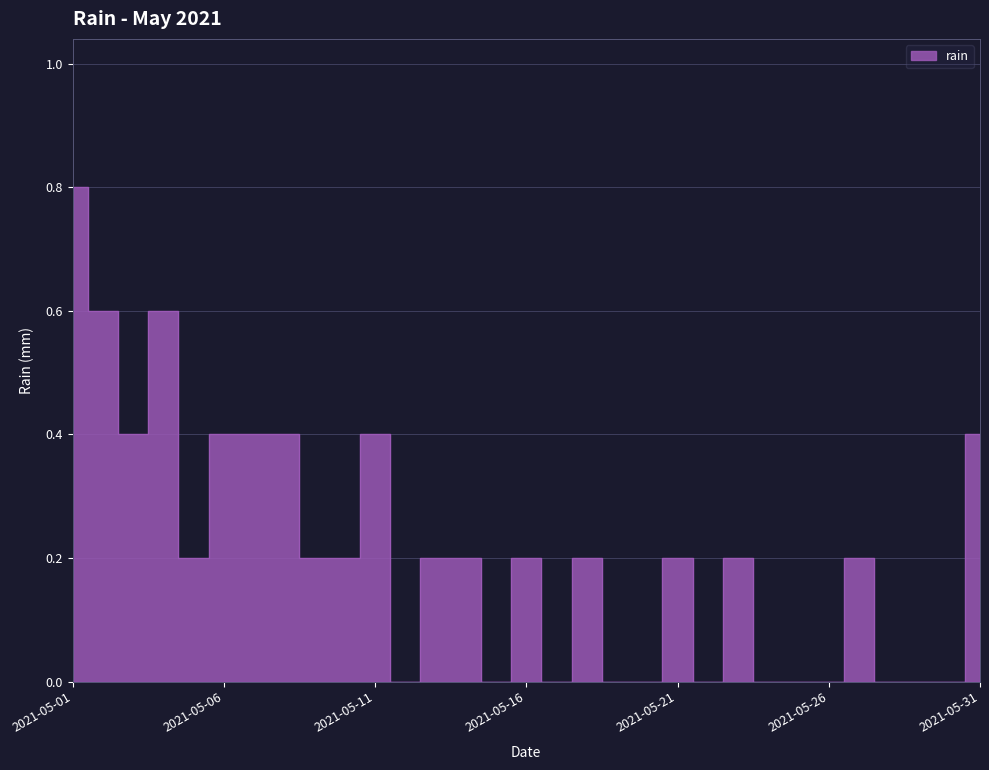

Rank the categories by value from highest to lowest.

2021-05-01, 2021-05-02, 2021-05-04, 2021-05-03, 2021-05-06, 2021-05-07, 2021-05-08, 2021-05-11, 2021-05-31, 2021-05-05, 2021-05-09, 2021-05-10, 2021-05-13, 2021-05-14, 2021-05-16, 2021-05-18, 2021-05-21, 2021-05-23, 2021-05-27, 2021-05-12, 2021-05-15, 2021-05-17, 2021-05-19, 2021-05-20, 2021-05-22, 2021-05-24, 2021-05-25, 2021-05-26, 2021-05-28, 2021-05-29, 2021-05-30